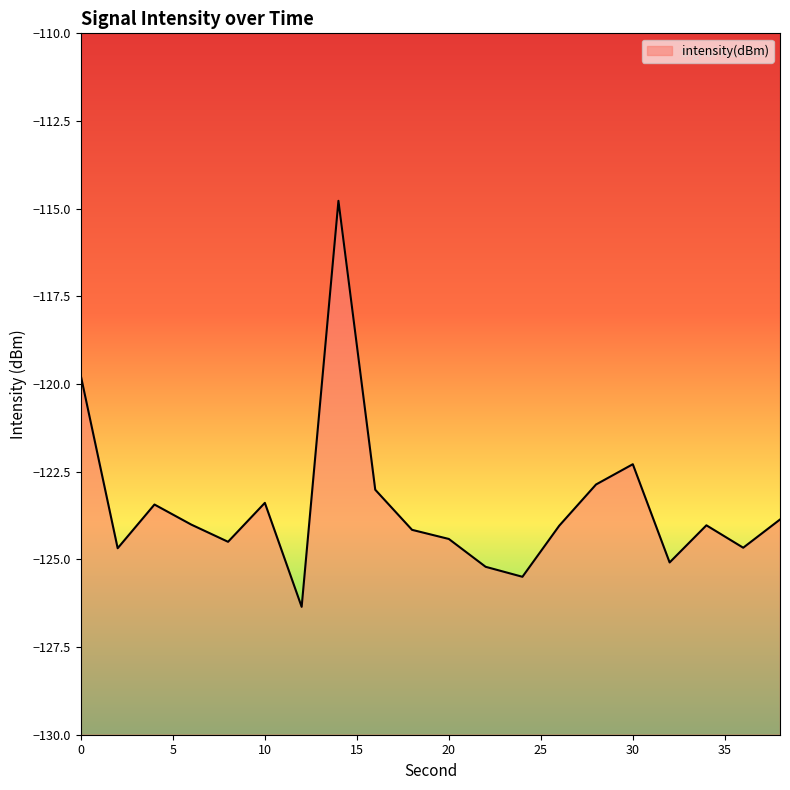

Which category has the highest value across all series?

14